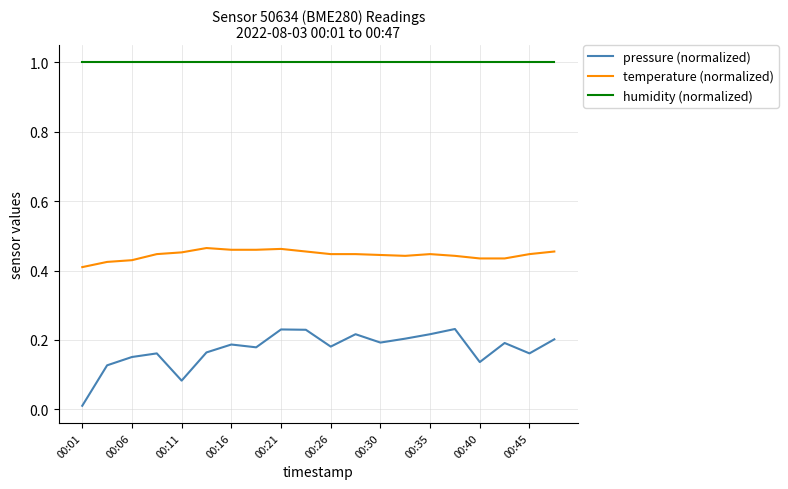

List the series in order of their overall mean, highest first.

humidity (normalized), temperature (normalized), pressure (normalized)